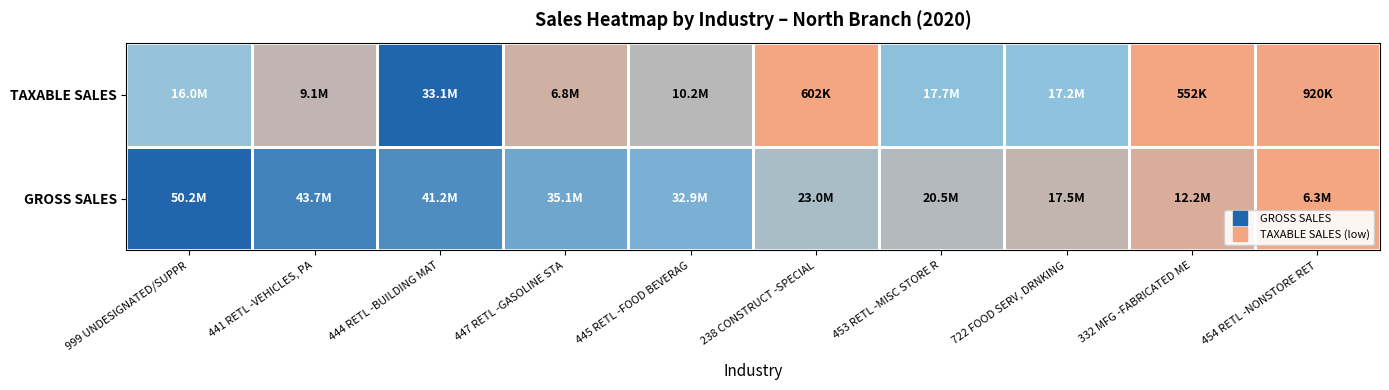

At which category is the sum across all series the highest?

444 RETL -BUILDING MAT